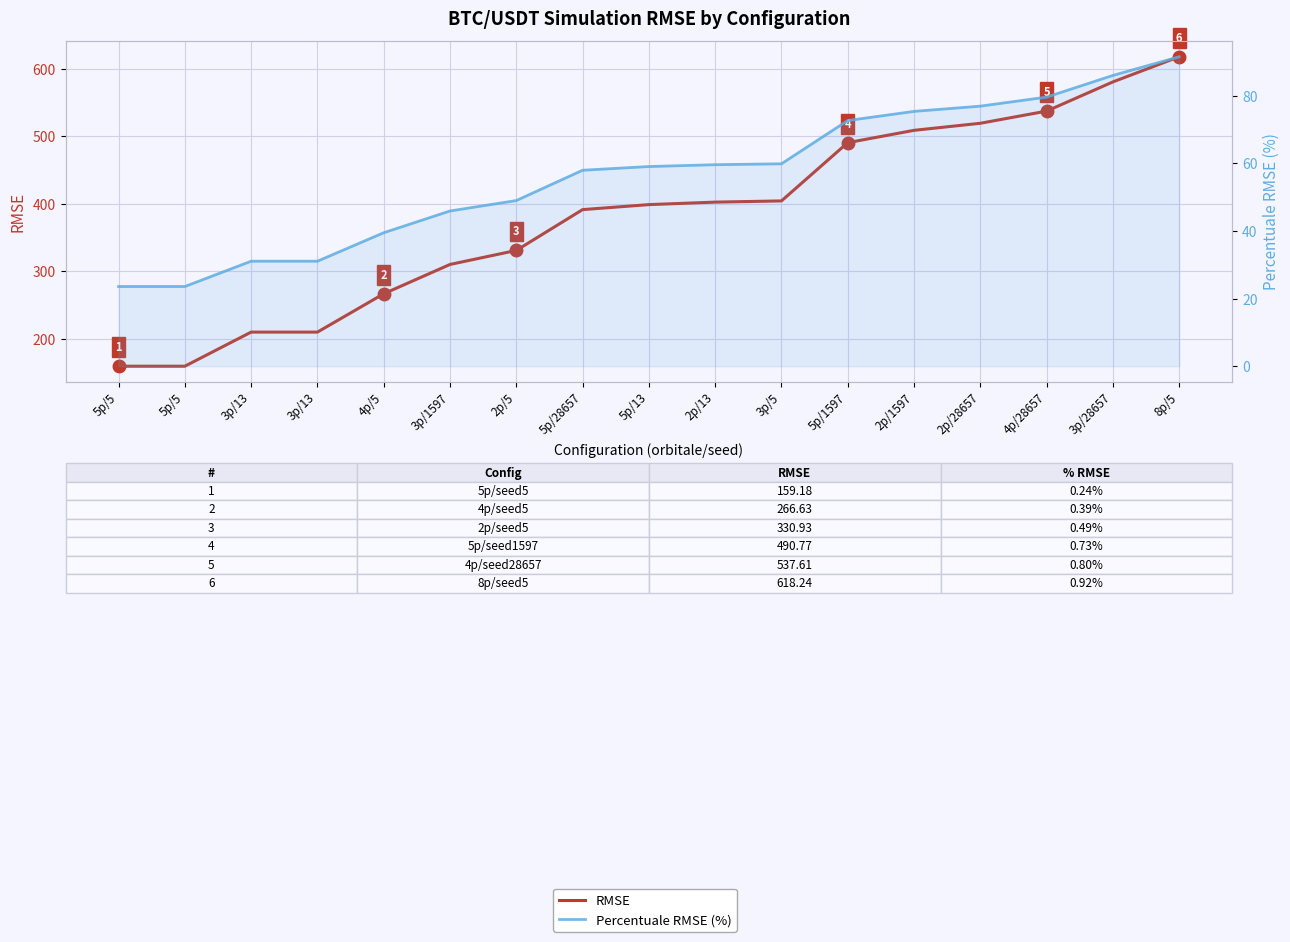

Reading left to right, list all the values displayed in this chart.

RMSE: 159.2	159.2	209.8	209.8	266.6	310.1	330.9	391.5	398.9	402.6	404.4	490.8	509.1	519.5	537.6	580.9	618.2
Percentuale RMSE (%): 23.6	23.6	31.1	31.1	39.5	45.9	49.0	58.0	59.1	59.6	59.9	72.7	75.4	76.9	79.6	86.0	91.6